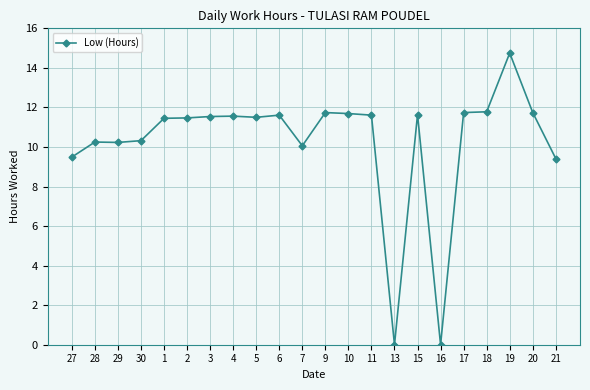

What value does the data have at 20?

11.7